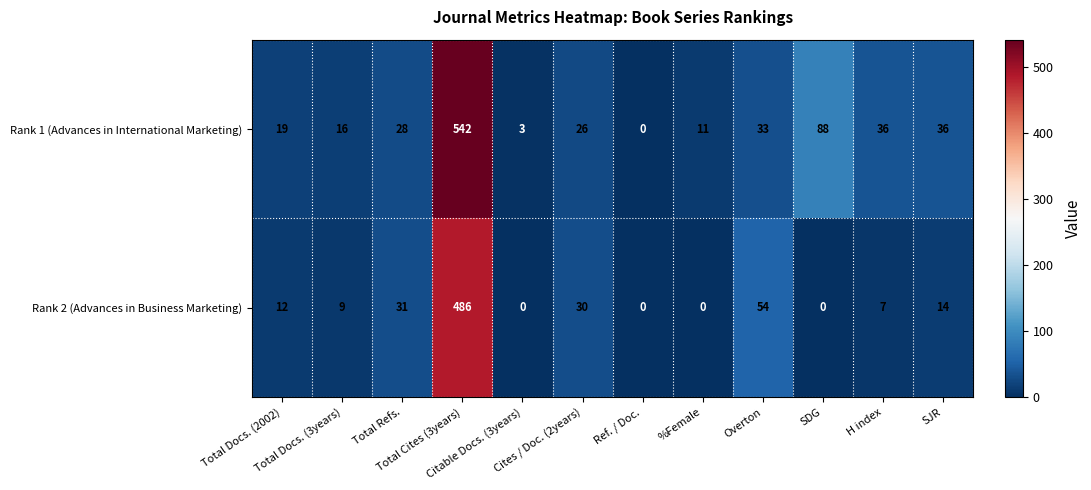

List the series in order of their peak value, lowest first.

Rank 2 (Advances in Business Marketing), Rank 1 (Advances in International Marketing)